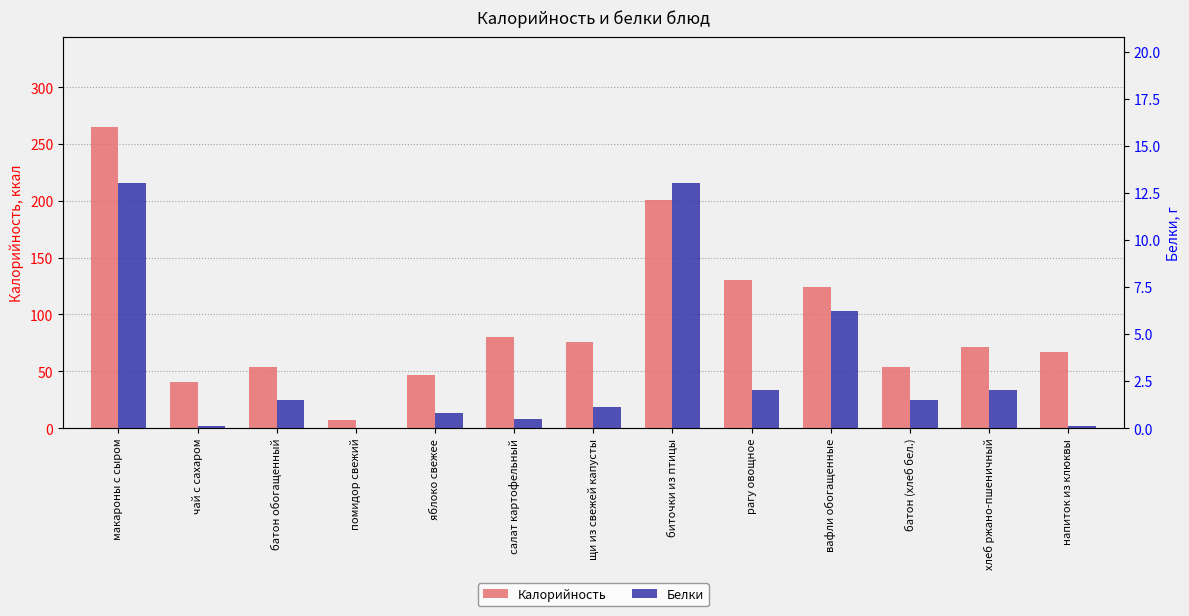

What is the difference between the highest and lowest values at батон обогащенный?

52.5